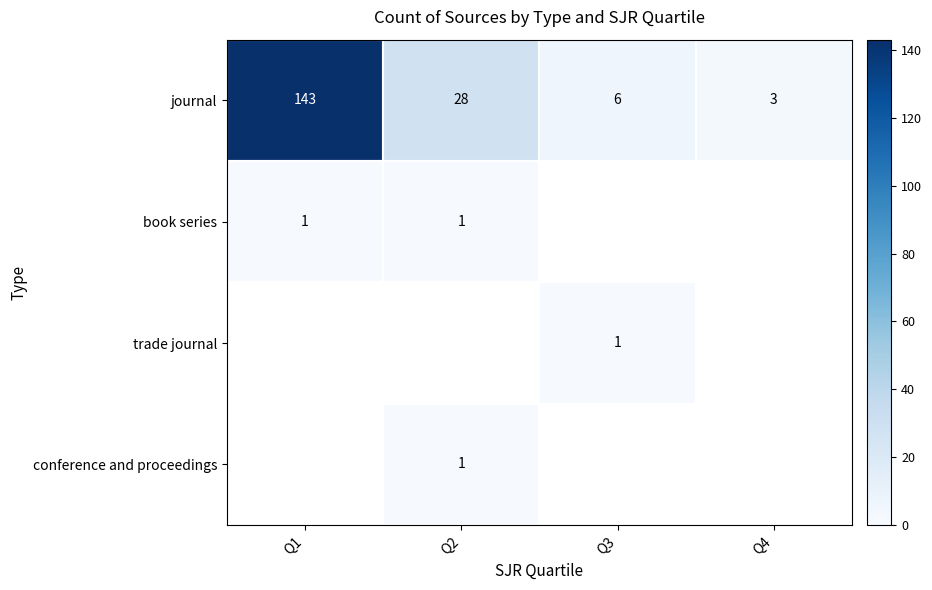

At which label does journal reach its minimum?

Q4